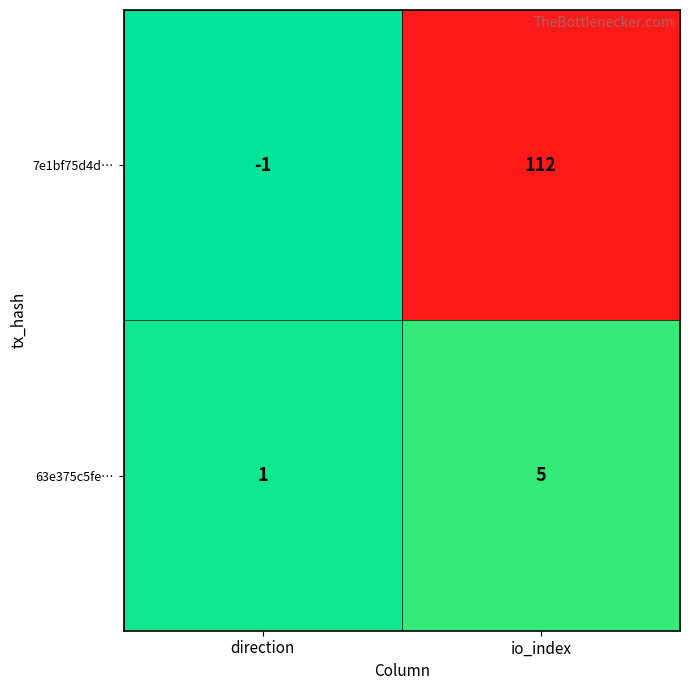

True or false: 63e375c5fe… has a value of 1 at direction.

True